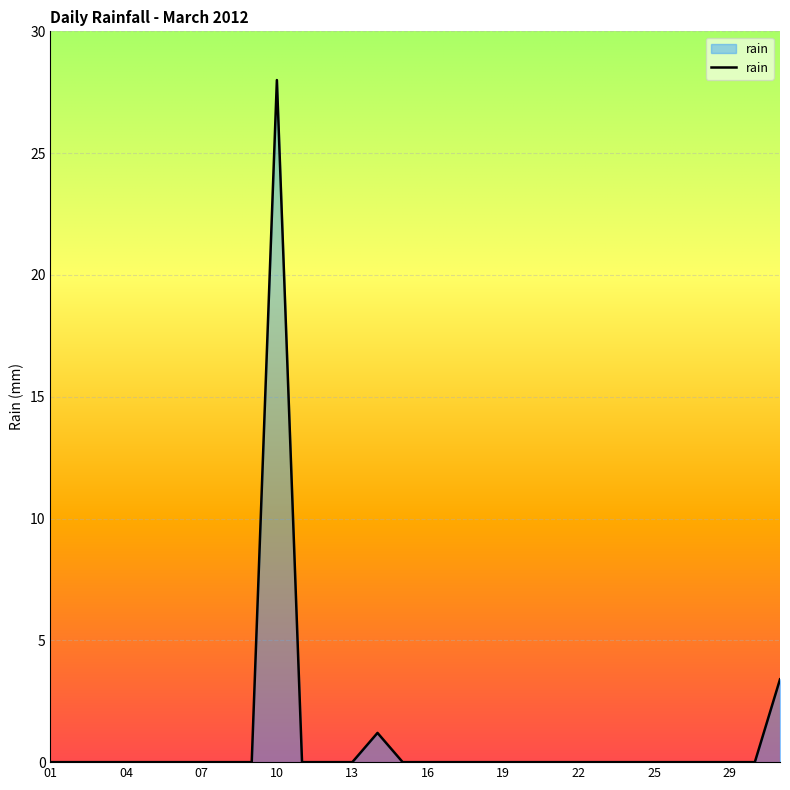

True or false: the data has more than 1 interior local peaks.

True